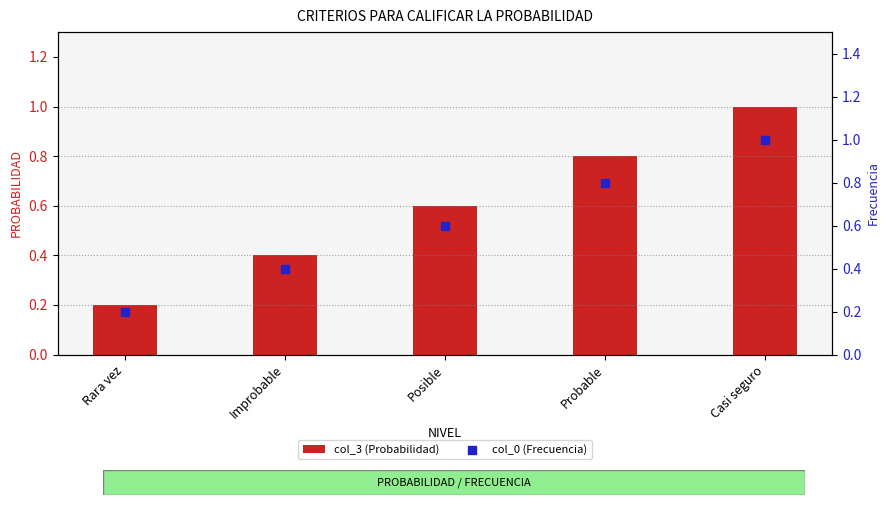

What are all the series names shown in the legend?

col_3 (Probabilidad), col_0 (Frecuencia)